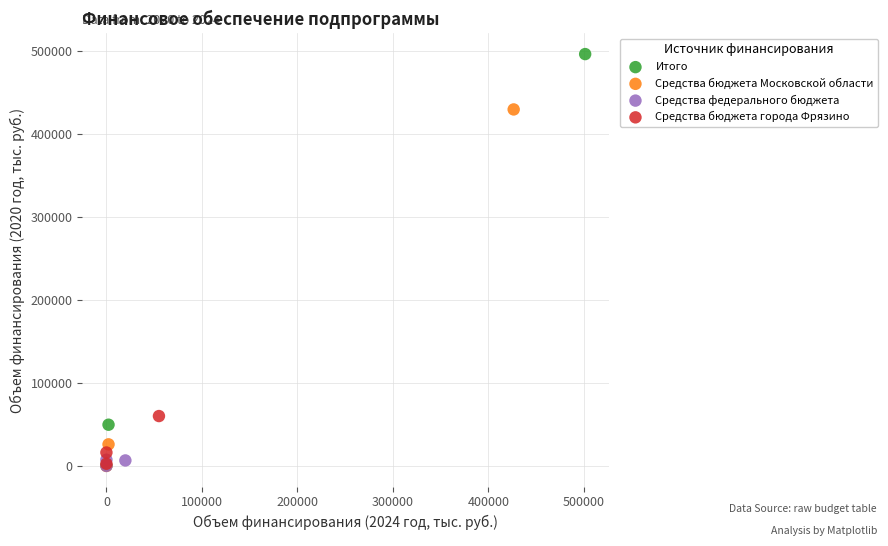

Which series contains the highest Y value?

Итого